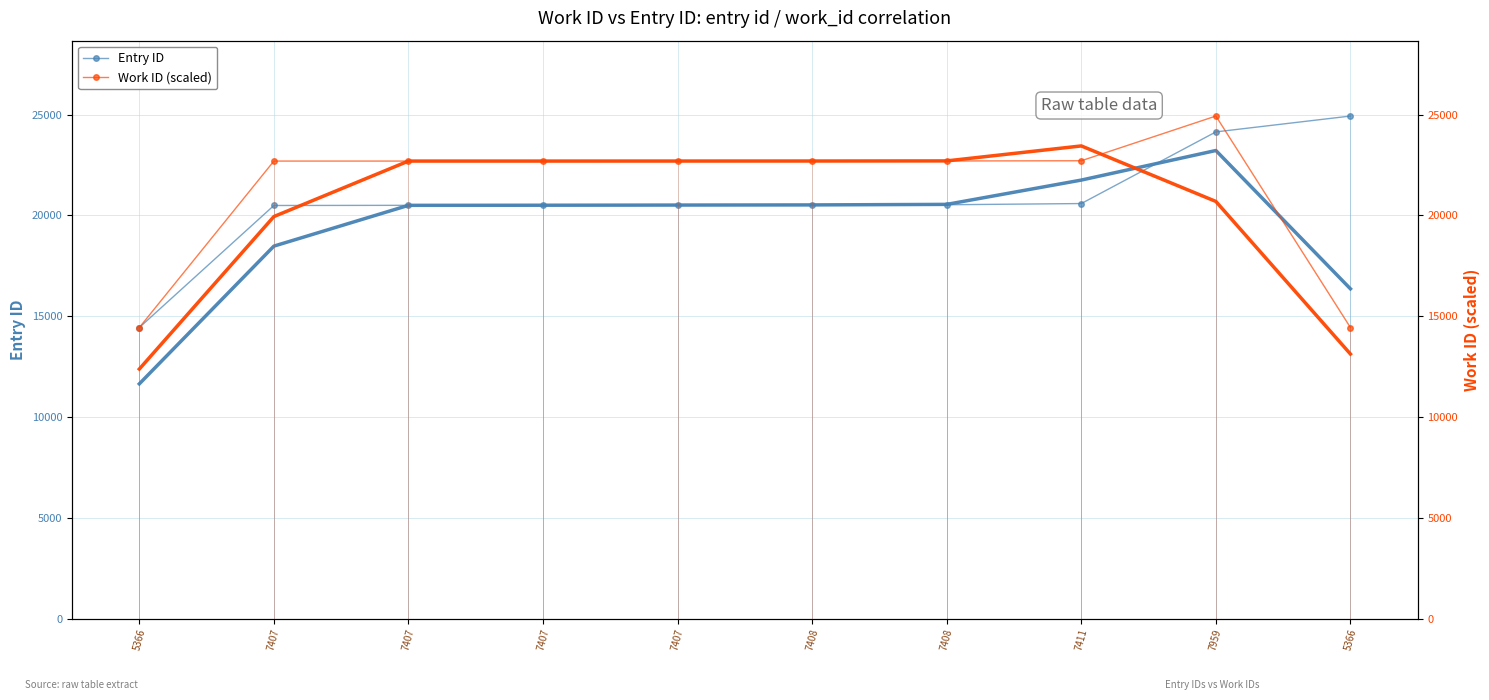

At which label is Entry ID closest to 19682?

7407